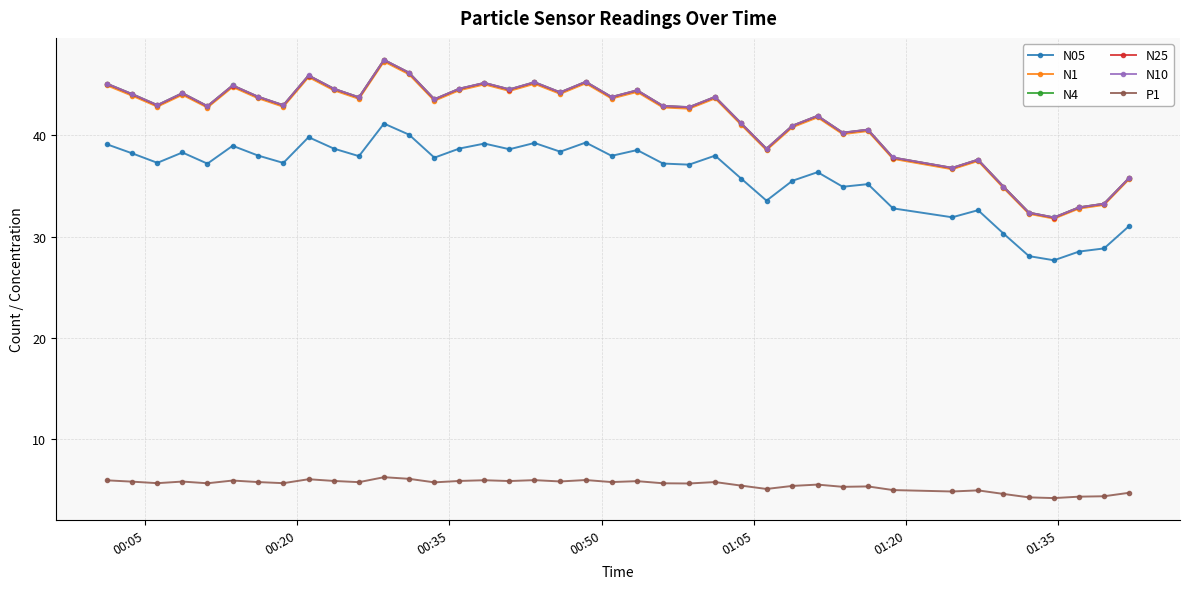

What are all the series names shown in the legend?

N05, N1, N4, N25, N10, P1